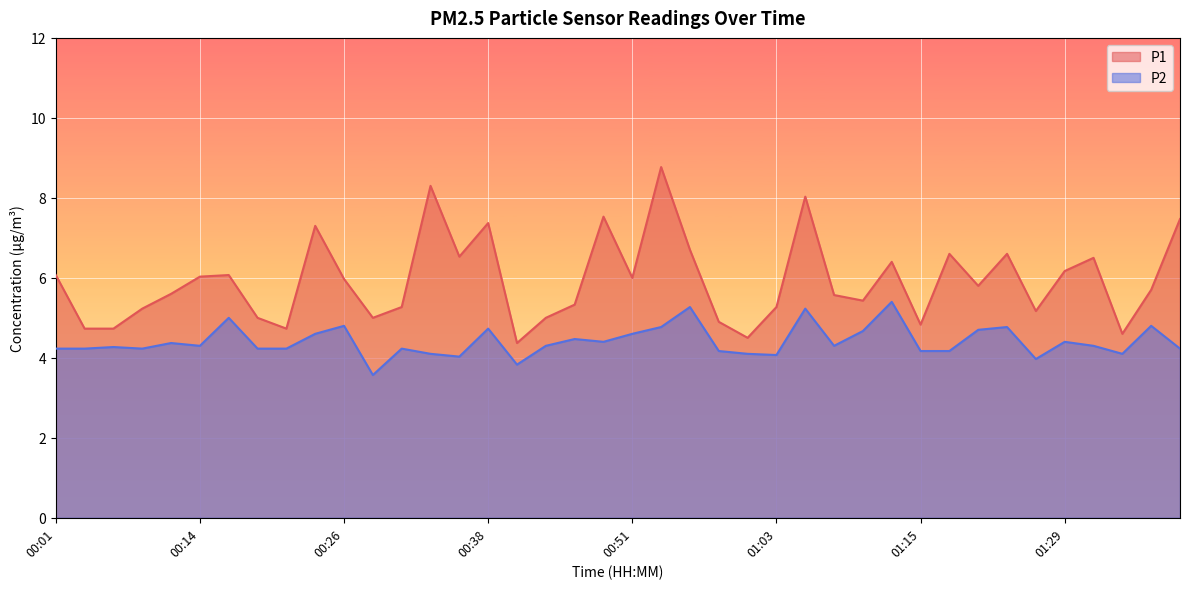

At which category is the sum across all series the highest?

00:53